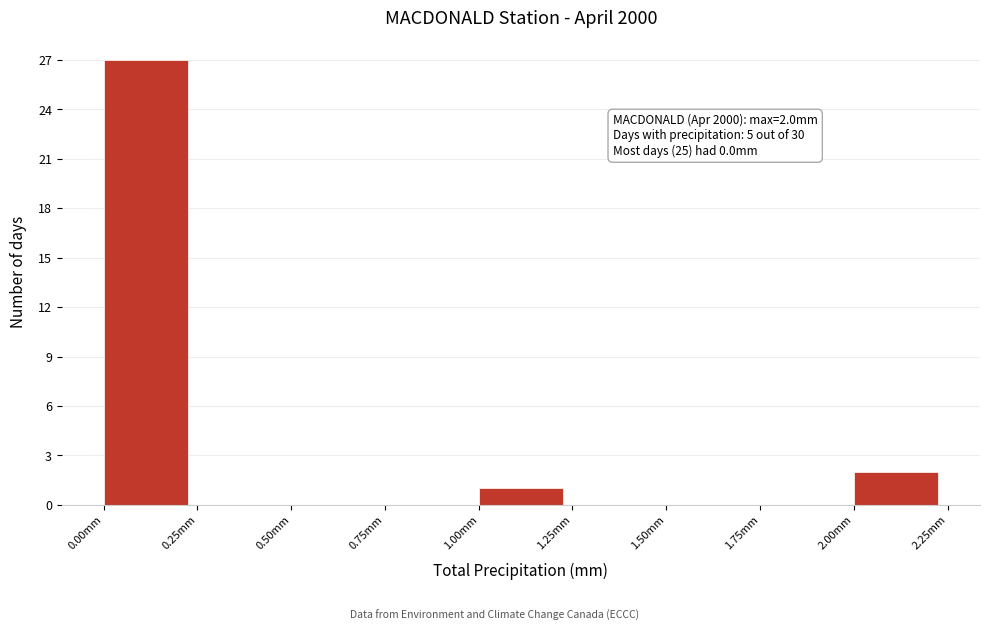

Over which range of the x-axis is the bar tallest?

0.00 to 0.25